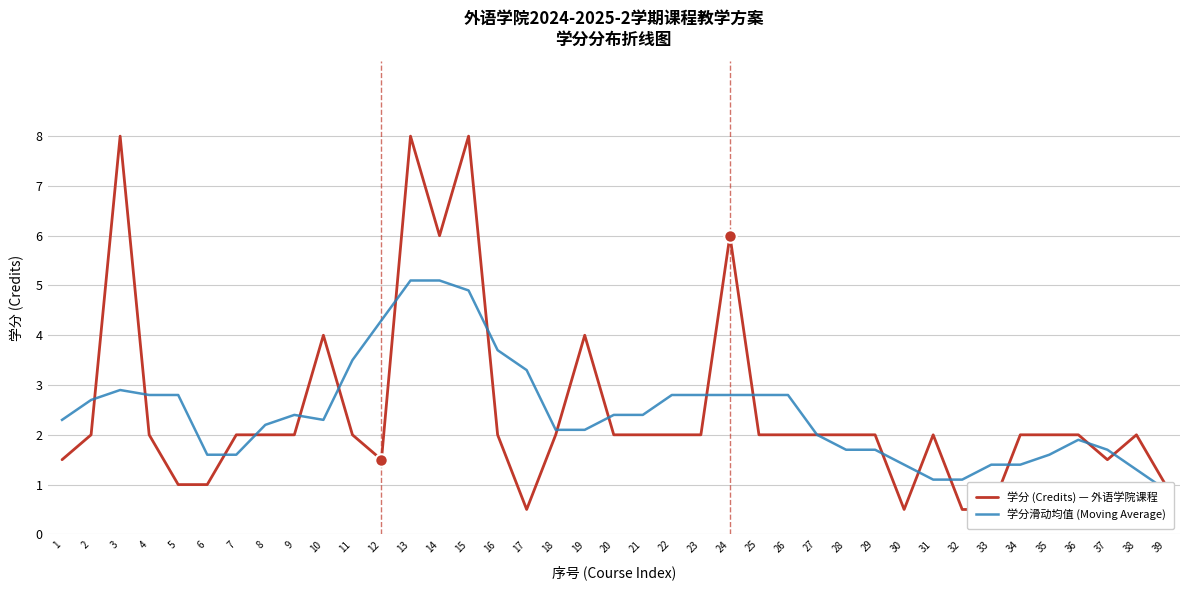

Between 13 and 16, which series saw the biggest shift?

学分 (Credits) — 外语学院课程